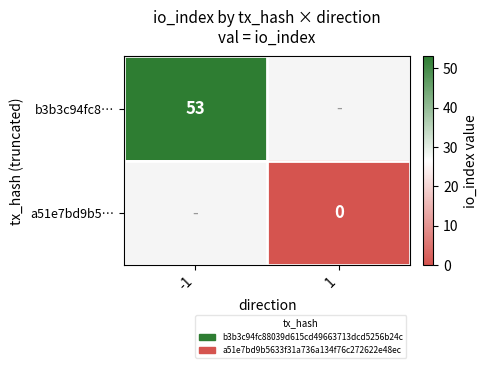

The value of b3b3c94fc8… at -1 is 53. True or false?

True